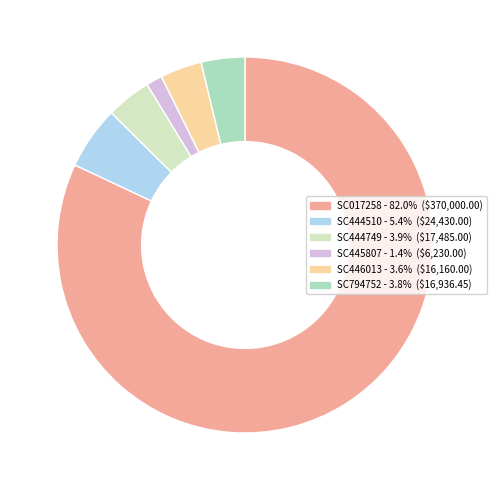

The SC017258 slice represents 74% of the pie. True or false?

False